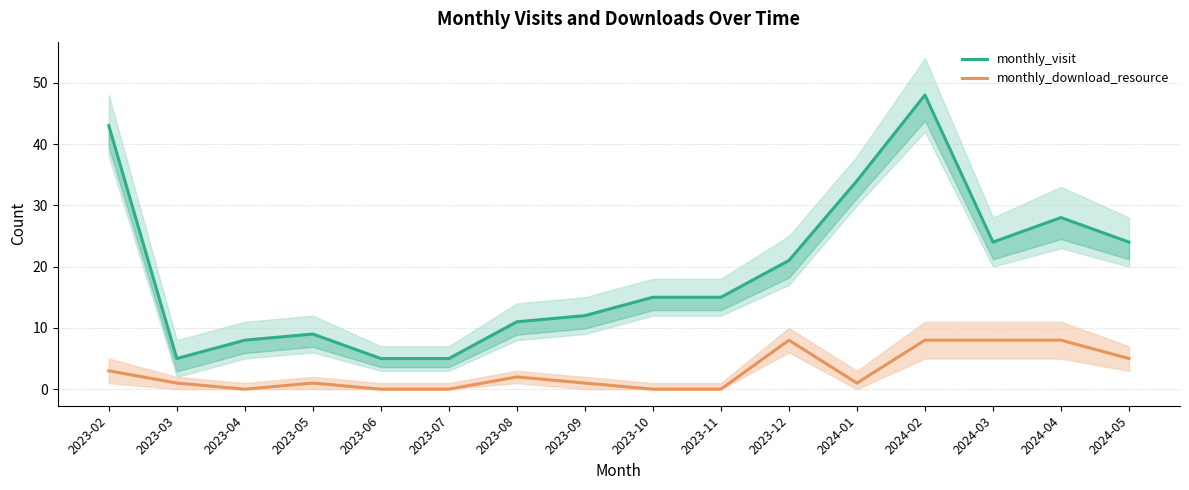

Is it true that monthly_download_resource equals -3 at 2023-11?

False